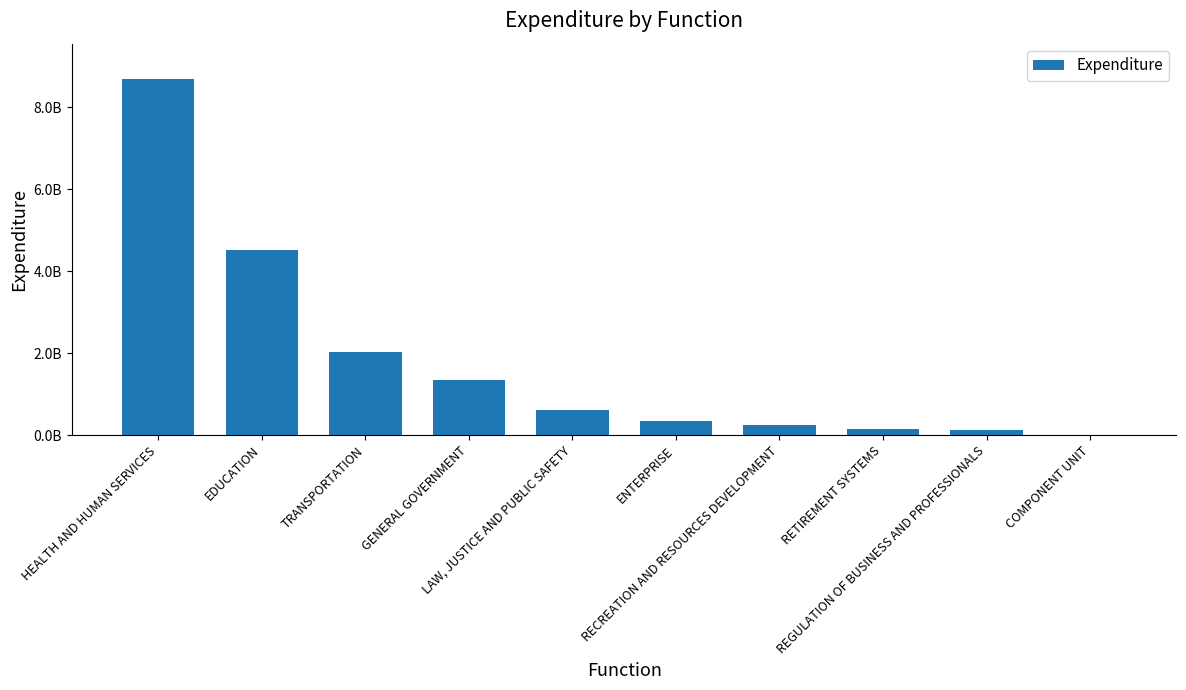

Reading right to left, what are all the values shown in this chart?

13615402.1	114123945.3	159367239.9	237226262.8	335926590.8	608246856.7	1349739610.9	2020334612.2	4512352922.2	8687384166.5